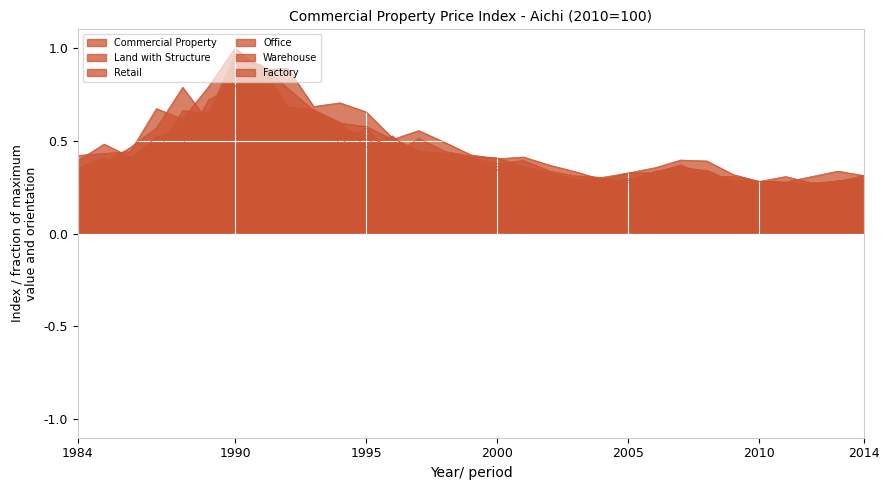

What are all the series names shown in the legend?

Commercial Property, Land with Structure, Retail, Office, Warehouse, Factory